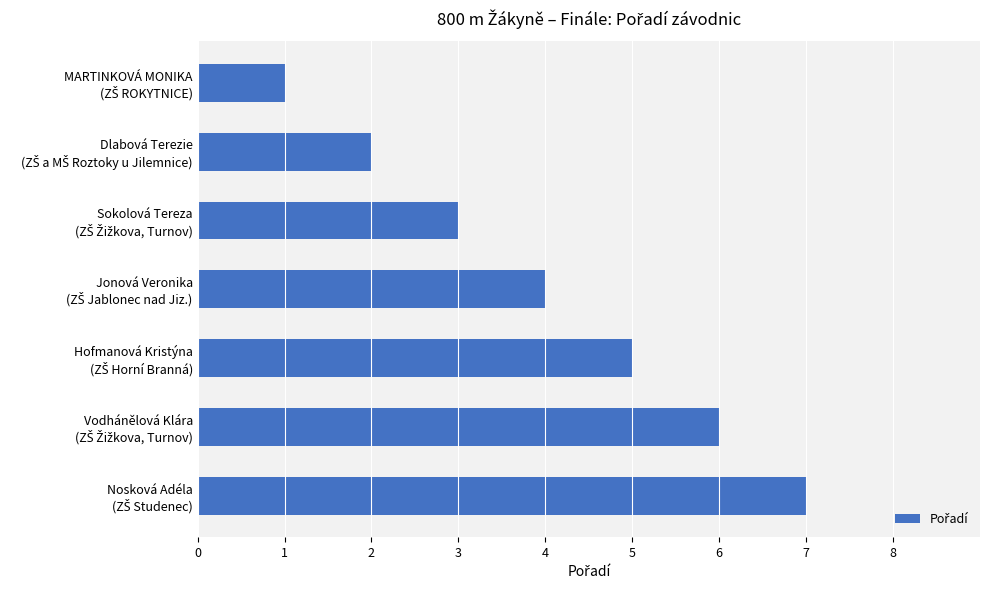

Does the chart contain any negative values?

No